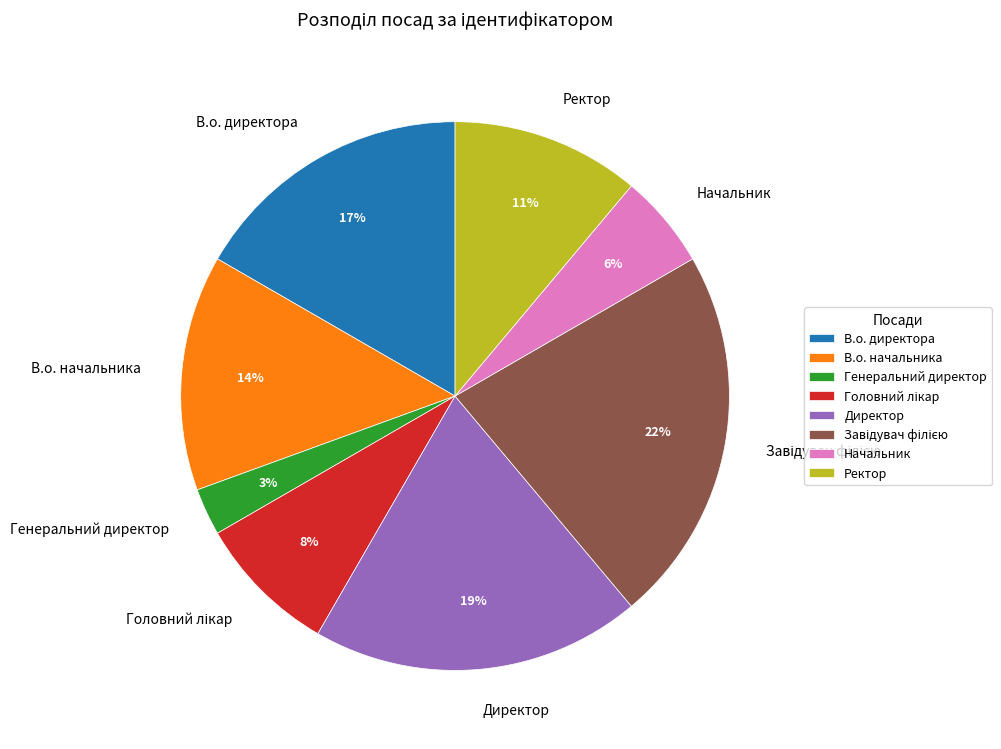

Which category has the smallest portion of the pie?

Генеральний директор